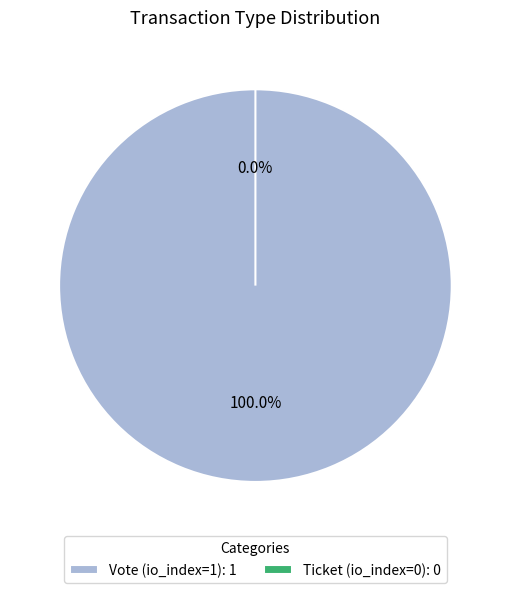

Is there a majority slice in this chart?

Yes